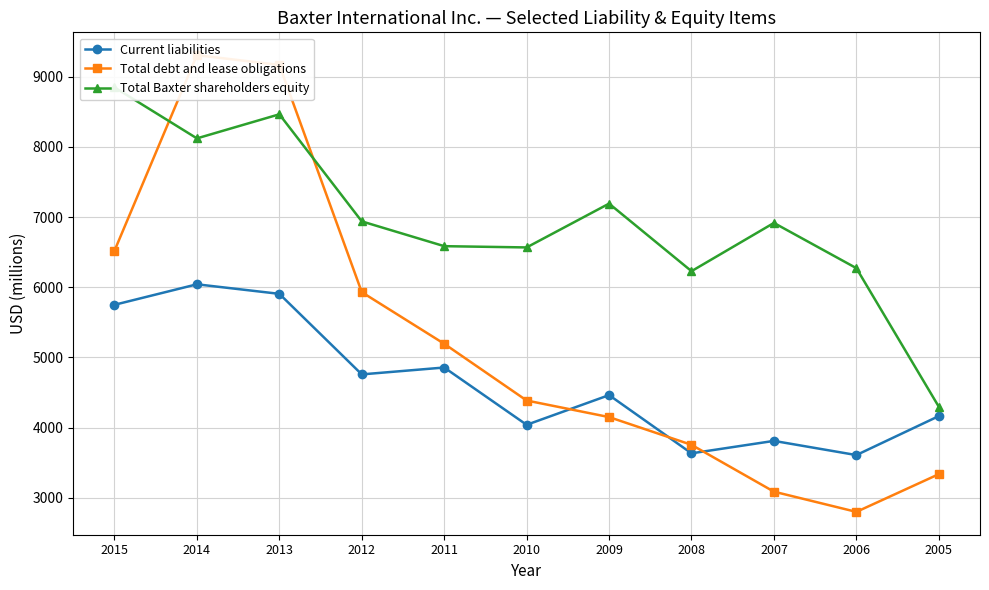

True or false: Total debt and lease obligations has more than 2 interior local peaks.

False